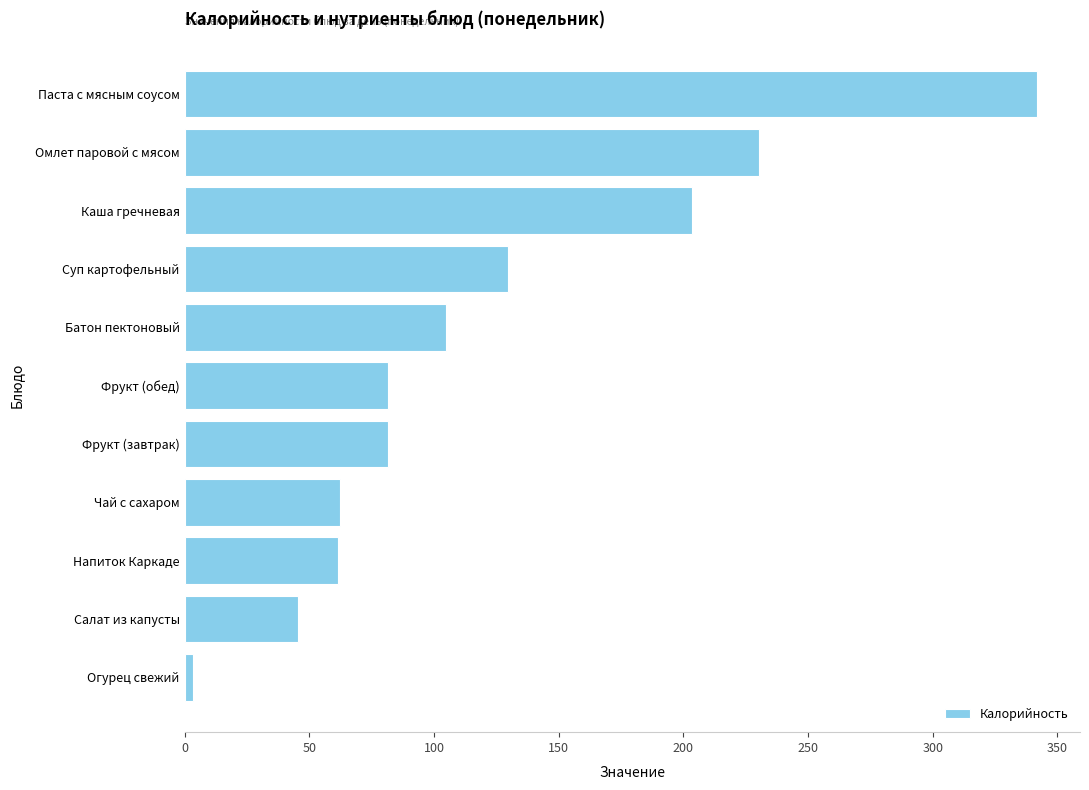

What is the label of the 9th bar from the bottom?

Каша гречневая